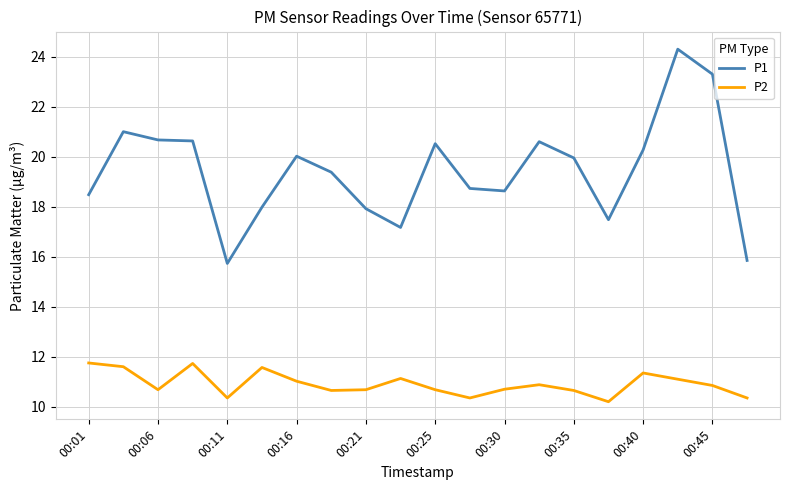

What is the minimum value shown in the chart?

10.2